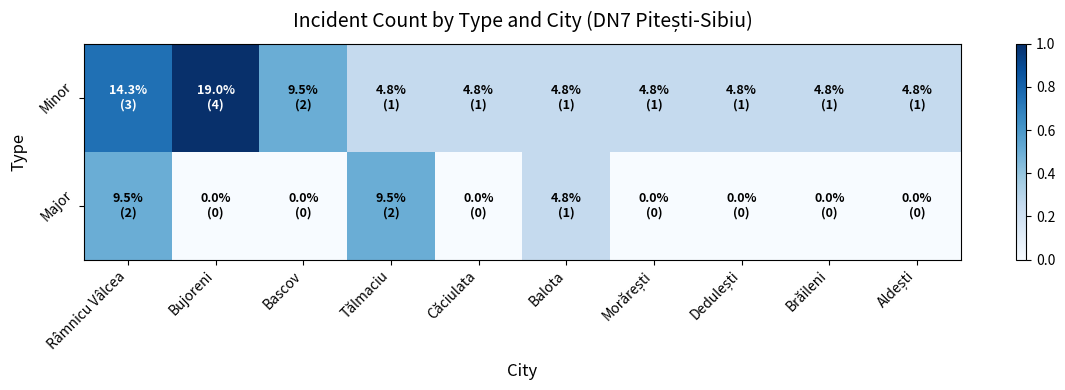

At how many categories does at least one series exceed 0?

10